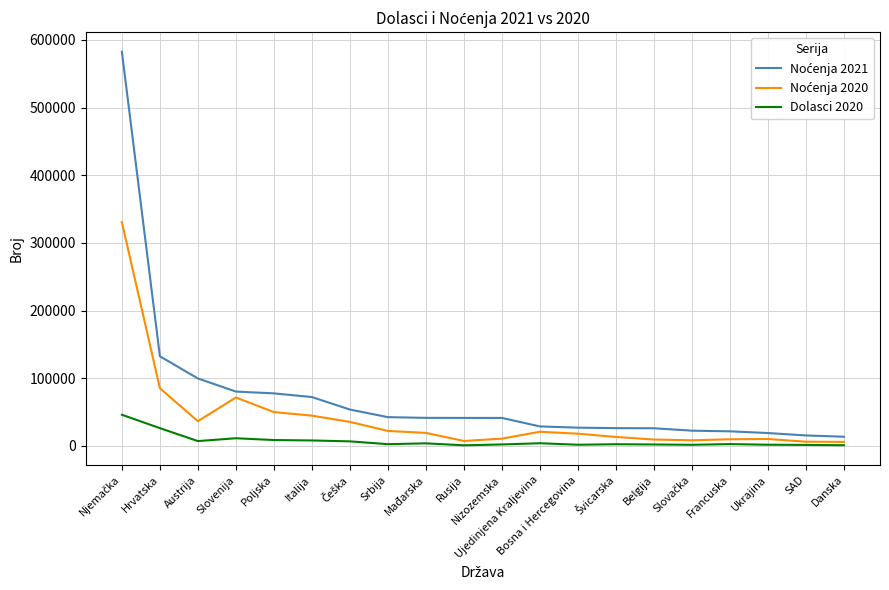

What is the average value of the Dolasci 2020 series?

7041